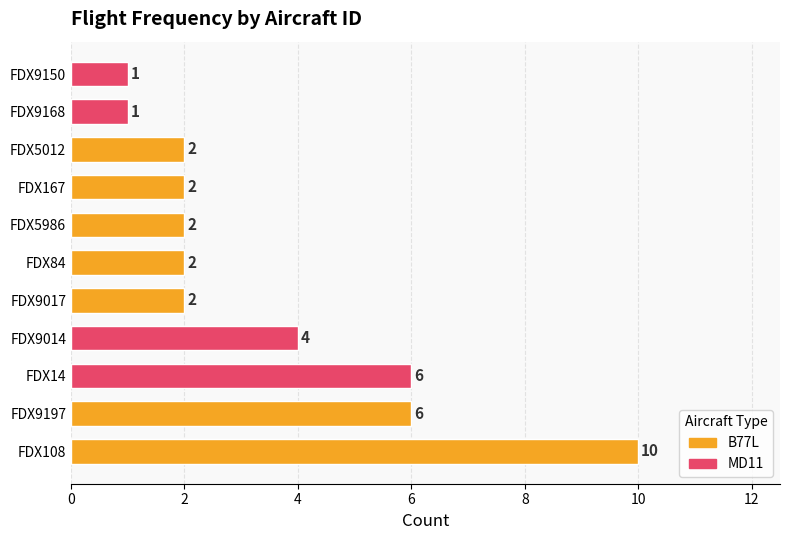

True or false: the data shows 8 at FDX9197.

False